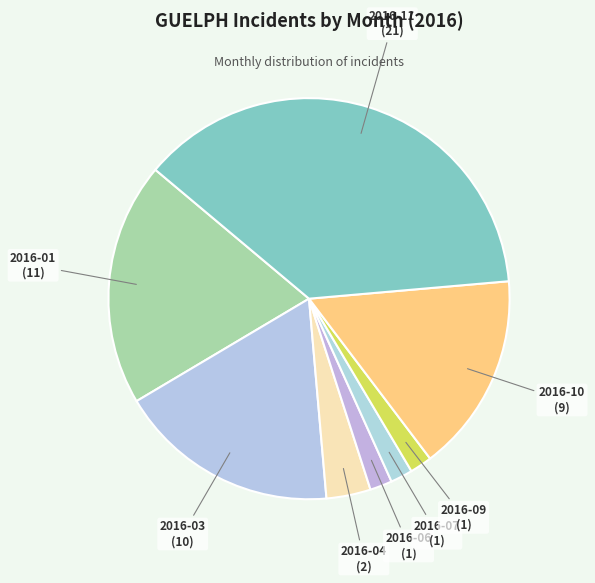

True or false: 2016-11 accounts for 28% of the total.

False